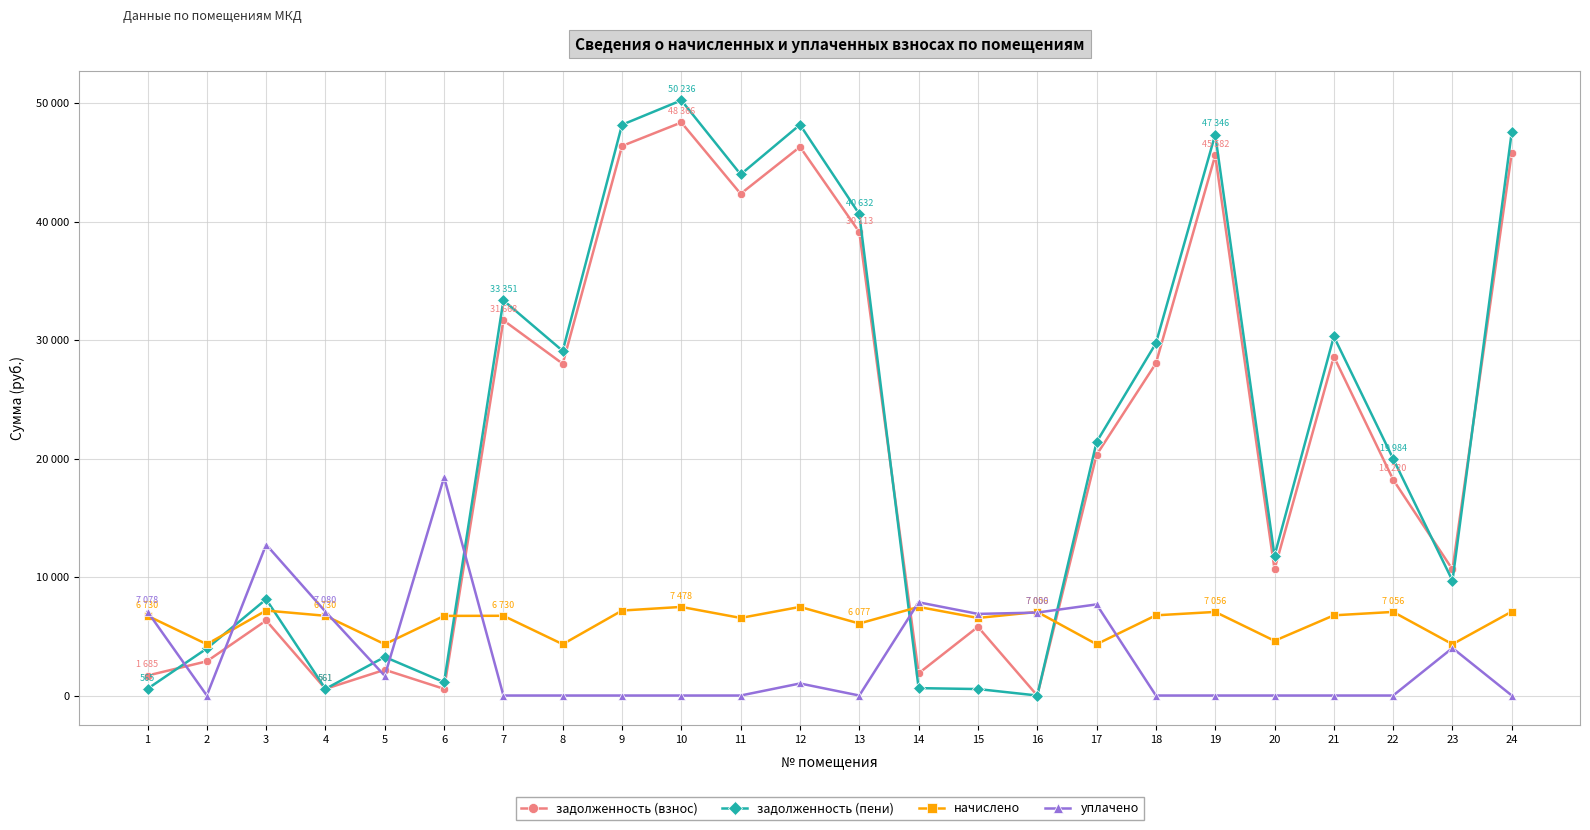

What are all the series names shown in the legend?

задолженность (взнос), задолженность (пени), начислено, уплачено